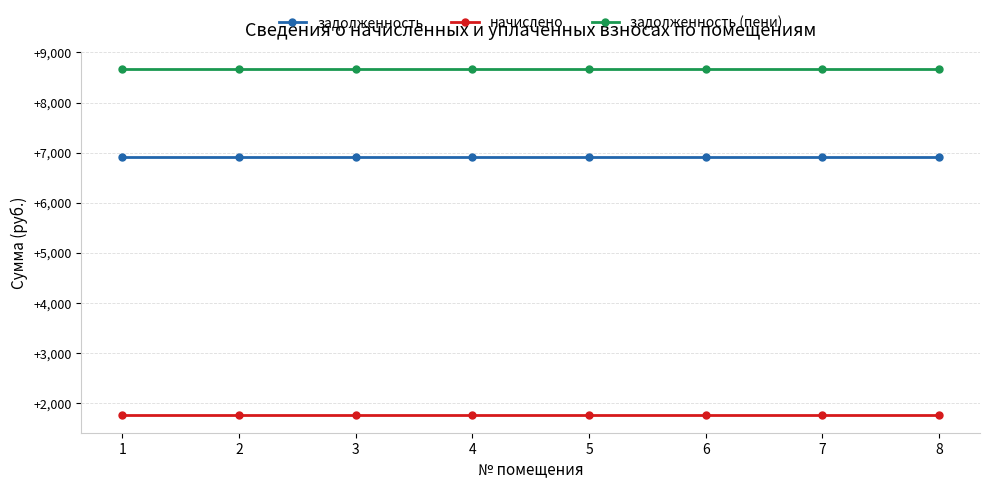

Rank the series by their maximum value, from lowest to highest.

начислено, задолженность, задолженность (пени)